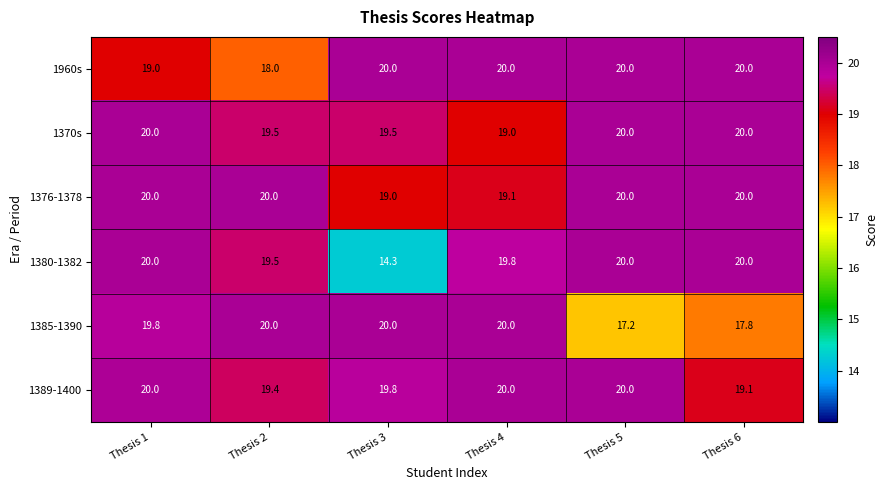

True or false: 1380-1382 has a value of 19.5 at Thesis 2.

True